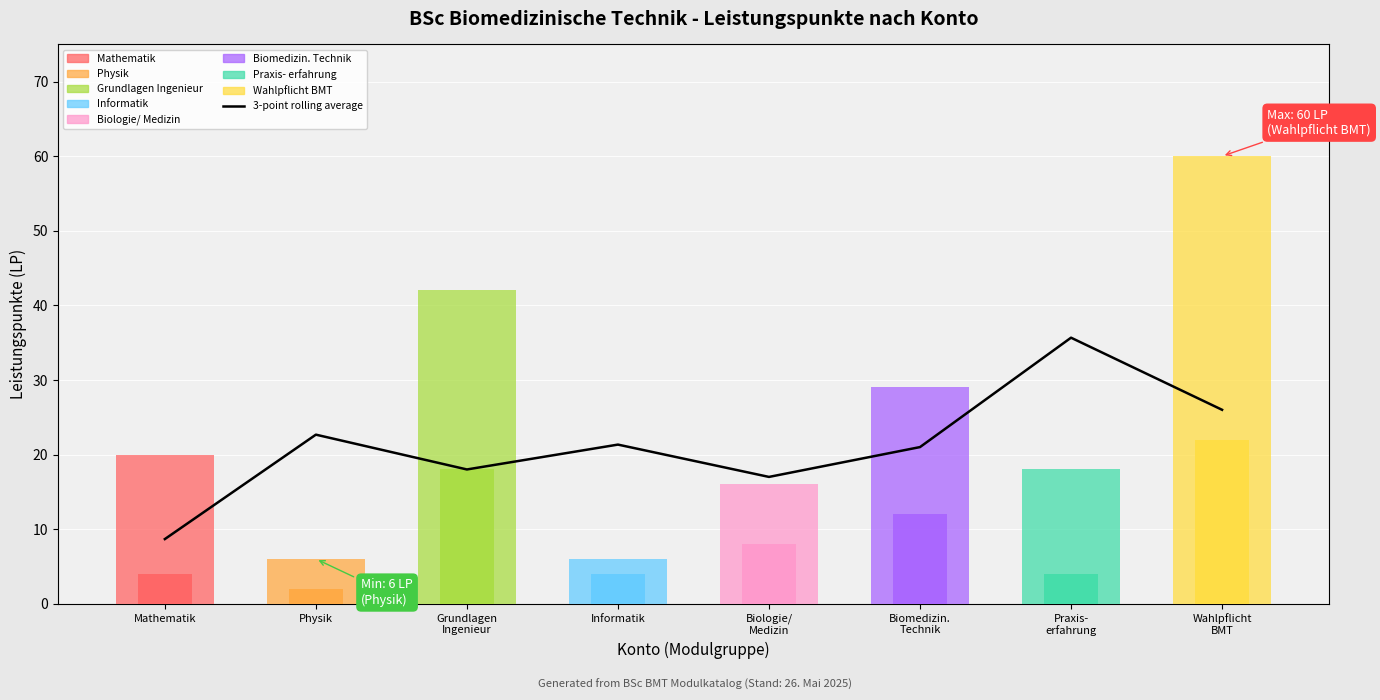

Between Biologie/
Medizin and Biomedizin.
Technik, which is larger?

Biomedizin.
Technik